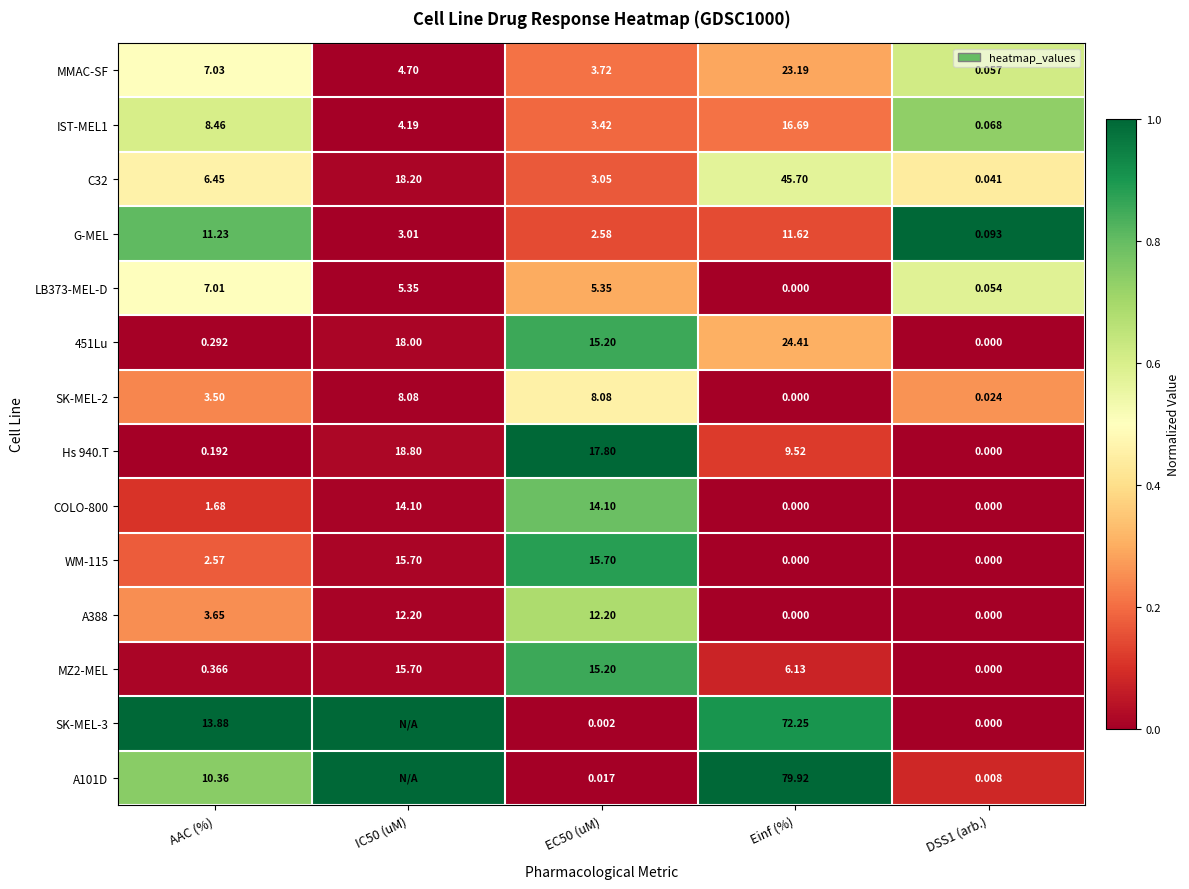

Is the value of MZ2-MEL at AAC (%) greater than the value of LB373-MEL-D at Einf (%)?

Yes